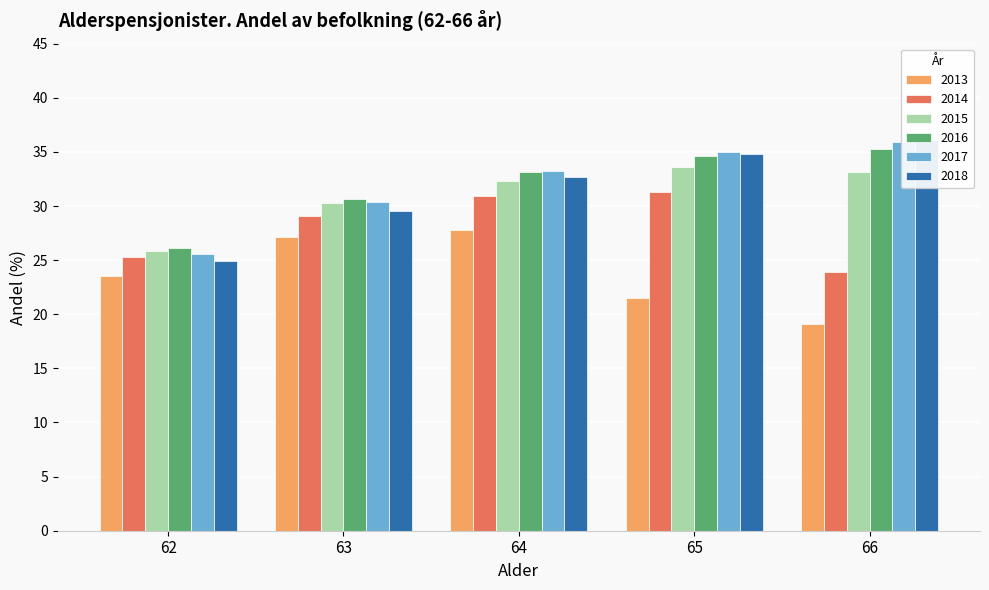

At which label does 2014 first exceed 29?

63